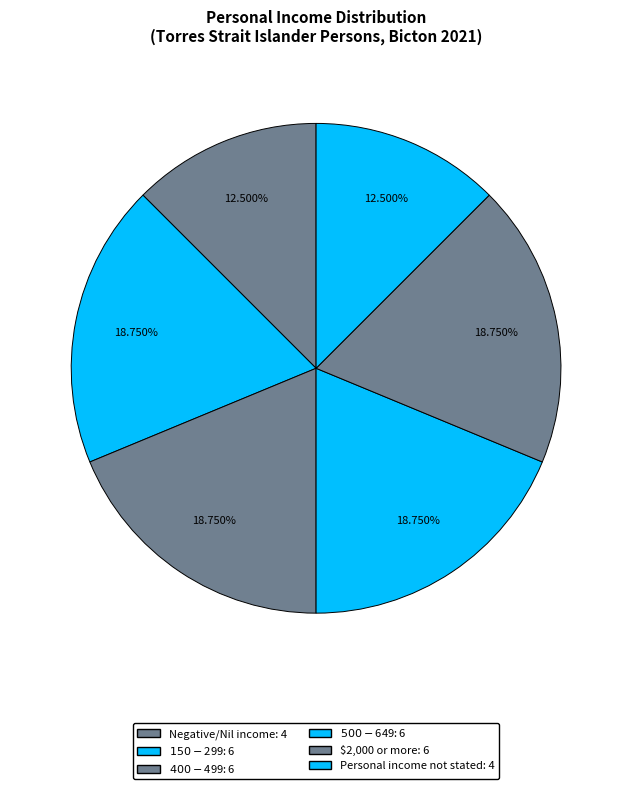

How many slices are in this pie chart?

6